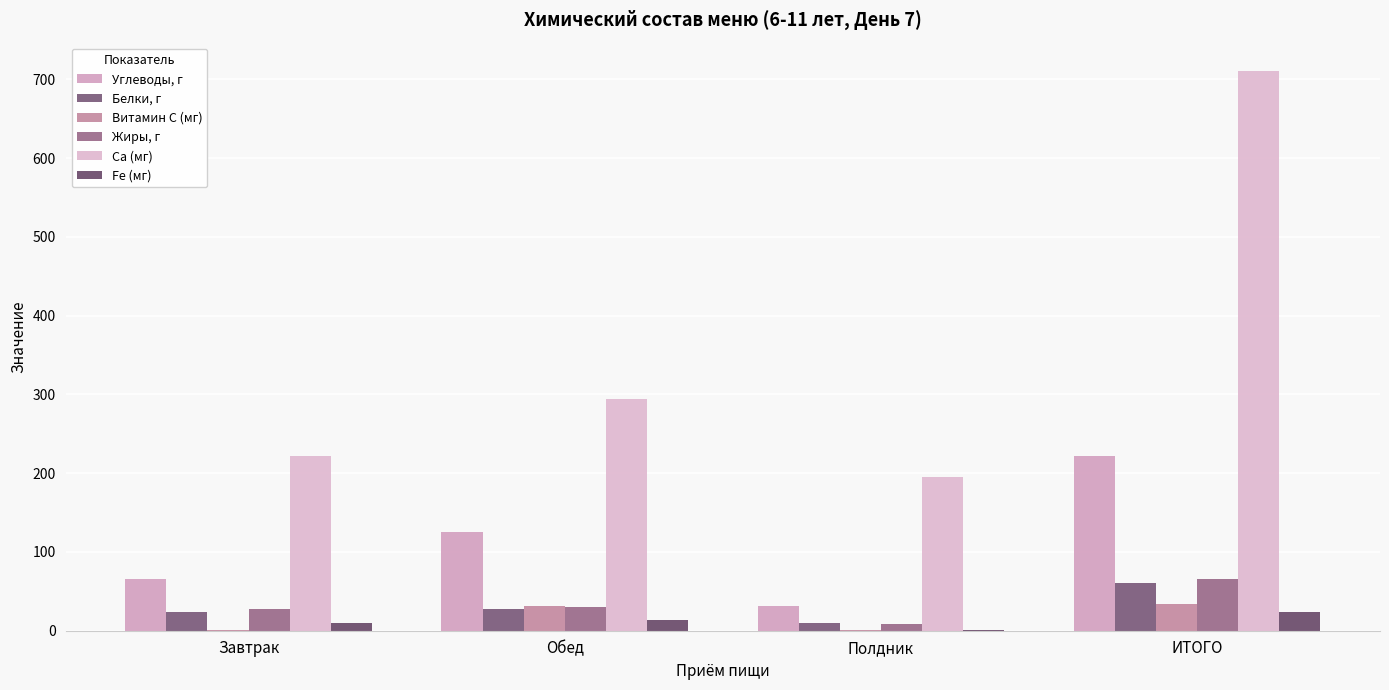

Reading left to right, list all the values displayed in this chart.

Углеводы, г: Завтрак=65.2	Обед=125.5	Полдник=30.8	ИТОГО=221.5
Белки, г: Завтрак=24.1	Обед=27.8	Полдник=9.3	ИТОГО=61.2
Витамин С (мг): Завтрак=0.7	Обед=31.8	Полдник=1.4	ИТОГО=33.9
Жиры, г: Завтрак=27.4	Обед=29.6	Полдник=8.7	ИТОГО=65.7
Ca (мг): Завтрак=221.7	Обед=293.8	Полдник=195.5	ИТОГО=711.0
Fe (мг): Завтрак=10.1	Обед=13.1	Полдник=1.2	ИТОГО=24.4